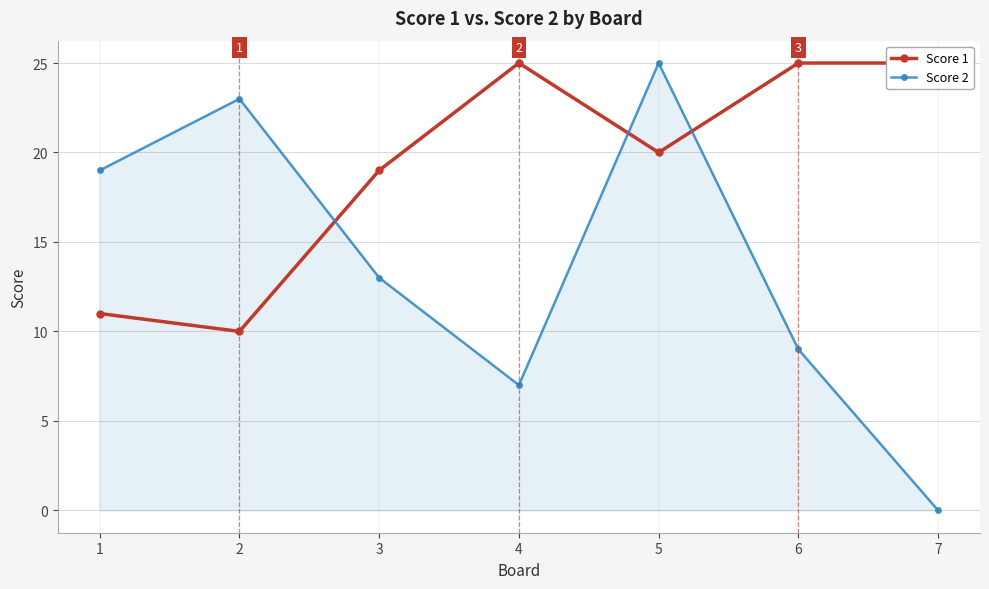

What is the difference between the second highest and minimum values in the Score 2 series?

23